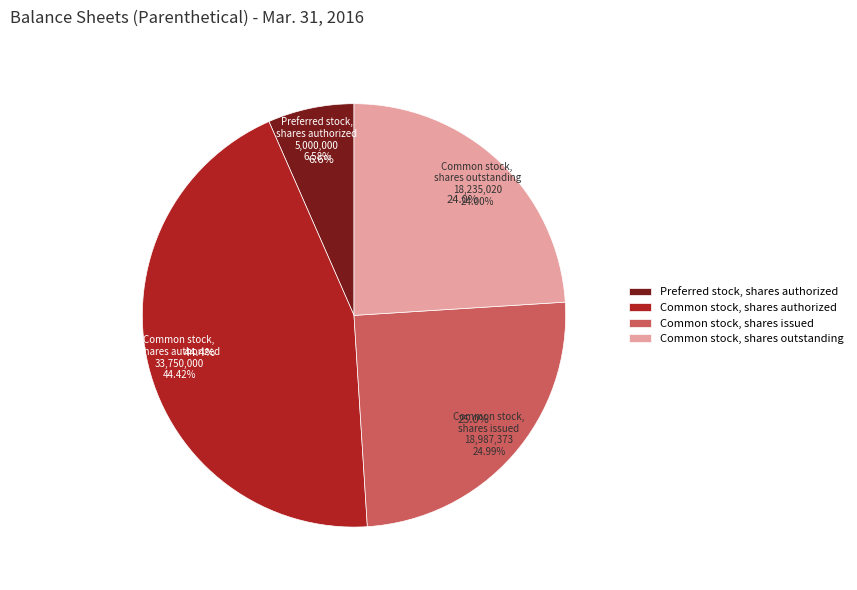

Does any single category account for the majority?

No